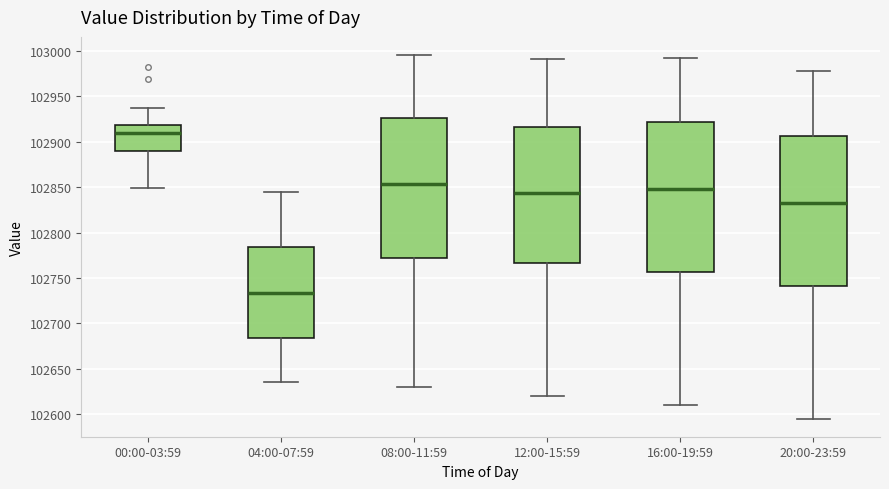

Where does the upper whisker of the box for 04:00-07:59 end on the y-axis? The values are not printed on the chart, so give them approximately, as read against the axis.

102845